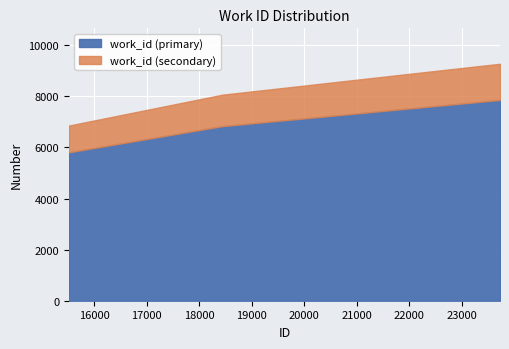

What is the smallest value displayed?

5813.0